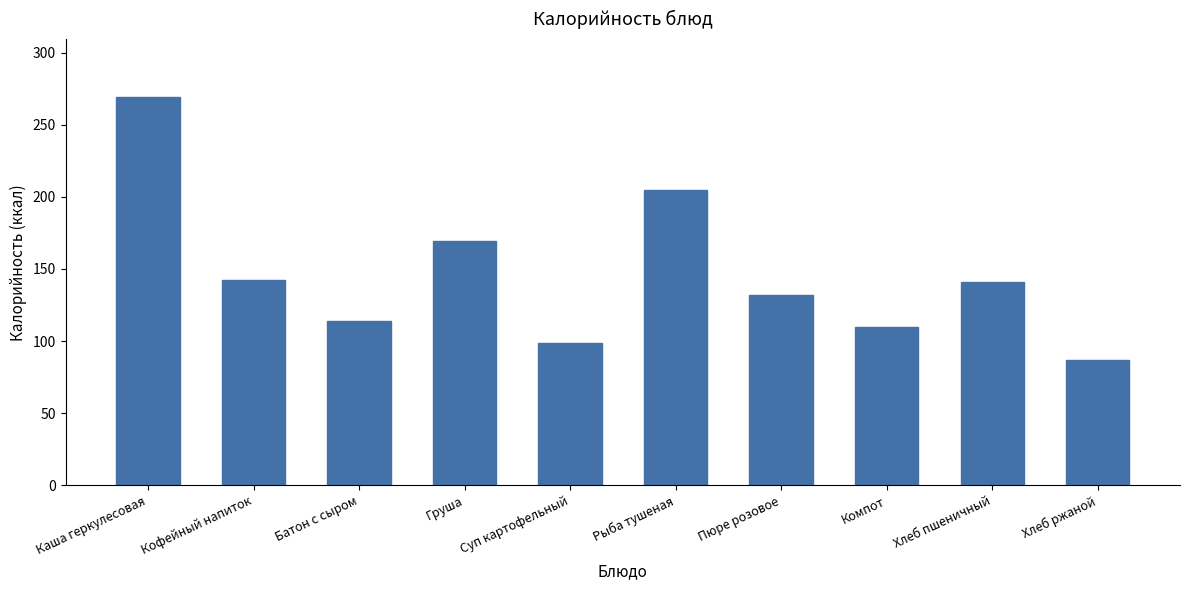

What is the sum of the values at Хлеб ржаной and Пюре розовое?

218.7